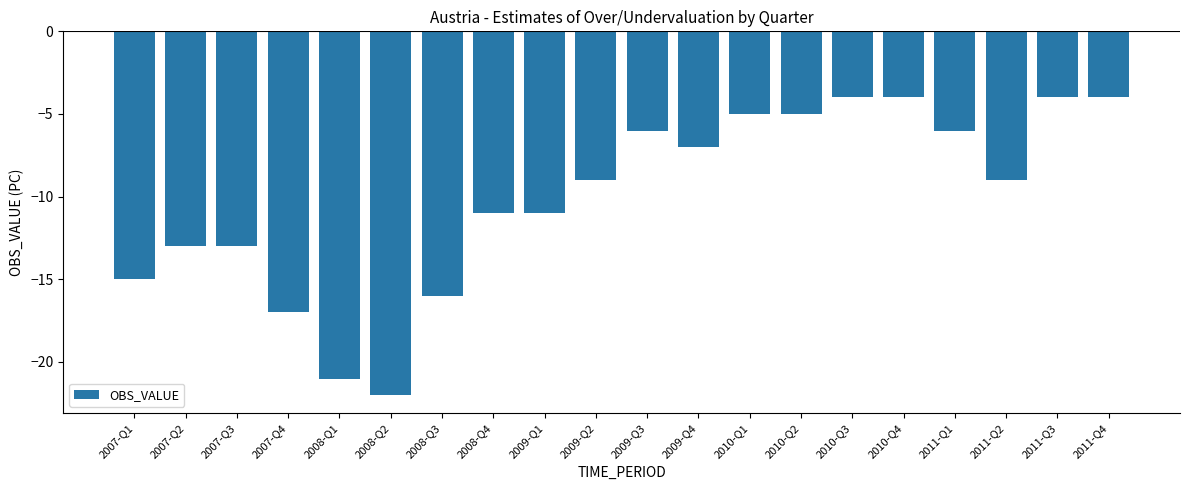

What is the difference between the values at 2009-Q2 and 2010-Q2?

4